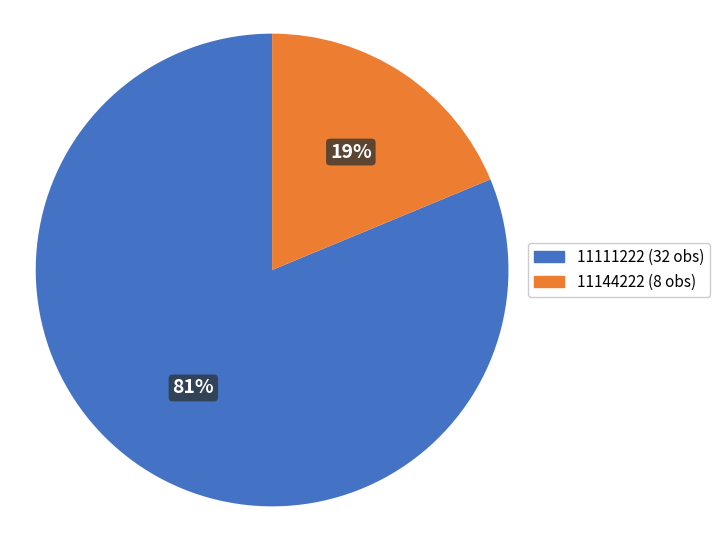

To the nearest percent, what is the average slice percentage?

50%